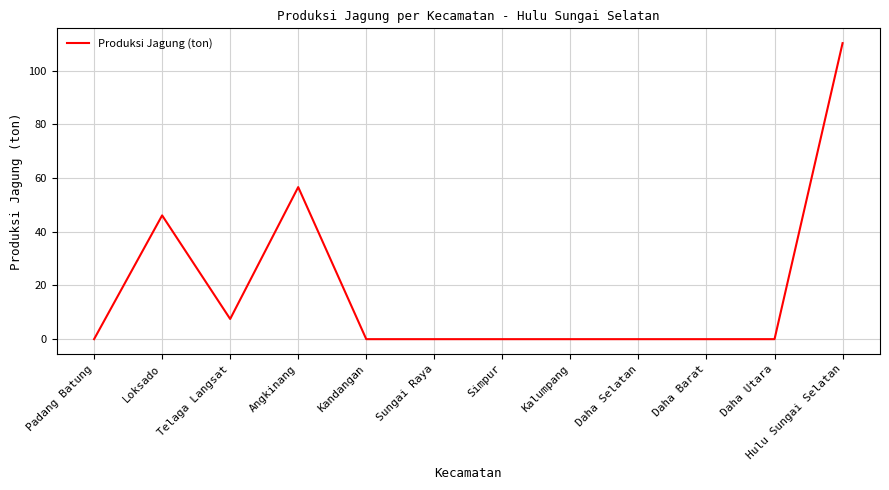

What is the maximum value shown in the chart?

110.3